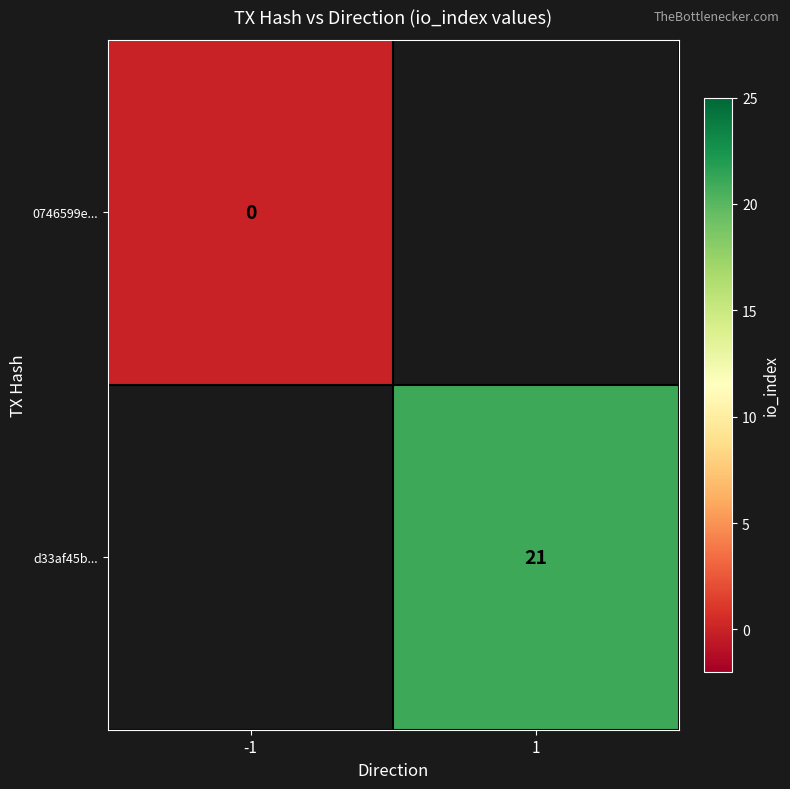

Which category has the highest value across all series?

1